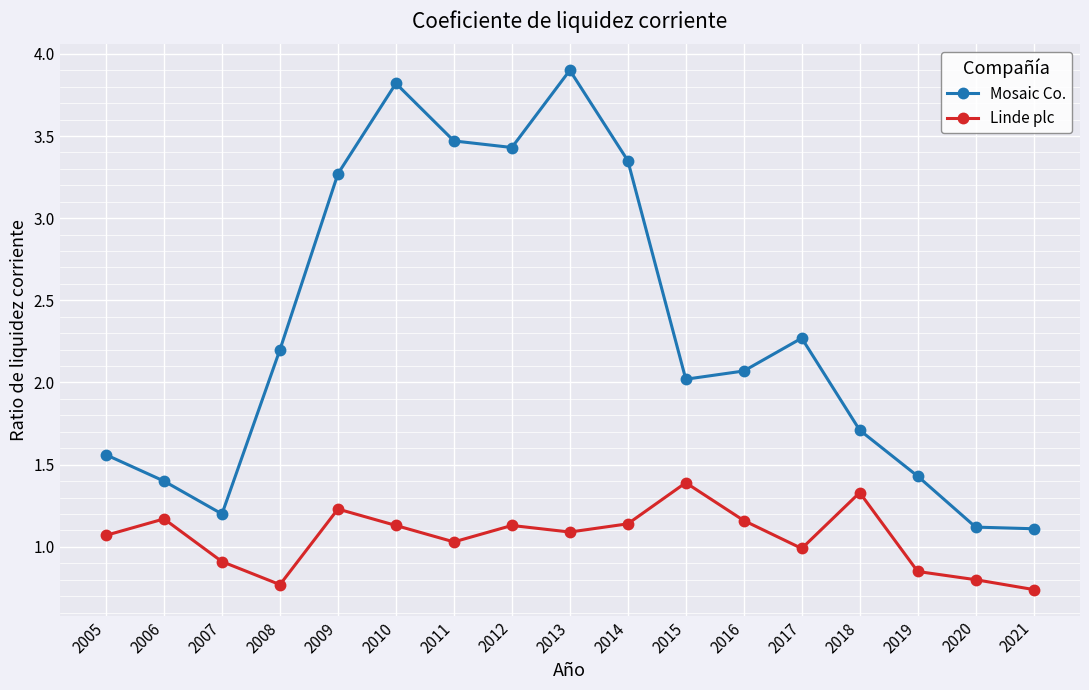

List the series in order of their peak value, highest first.

Mosaic Co., Linde plc